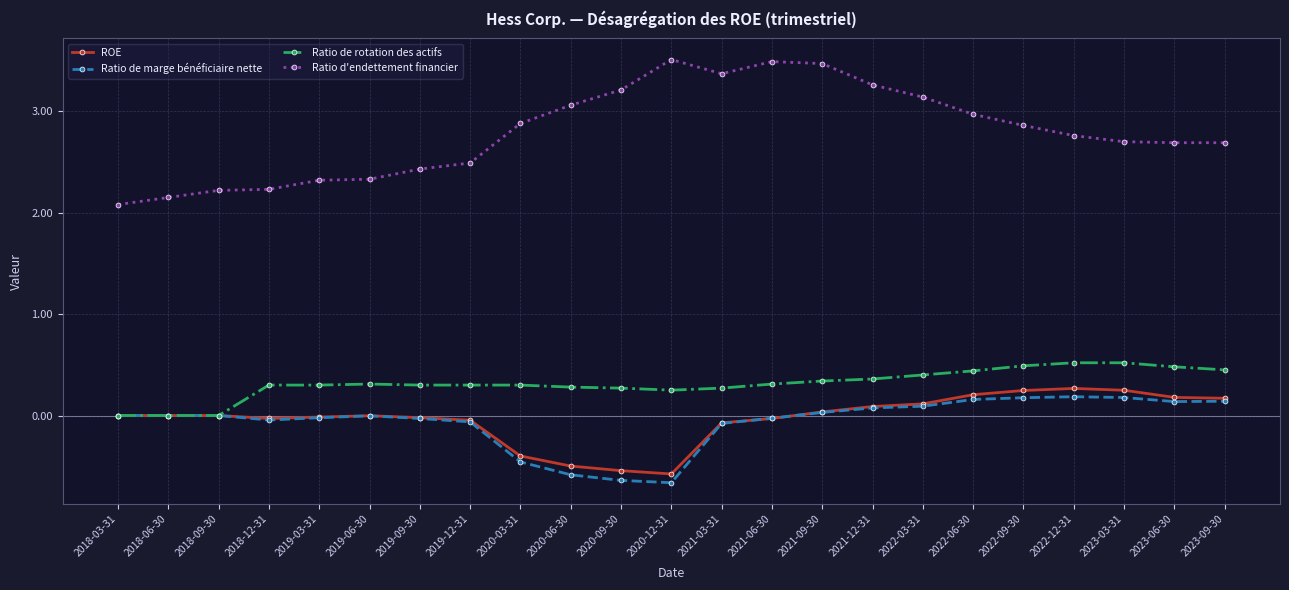

The ROE series shows 0.5 at 2018-06-30. True or false?

False